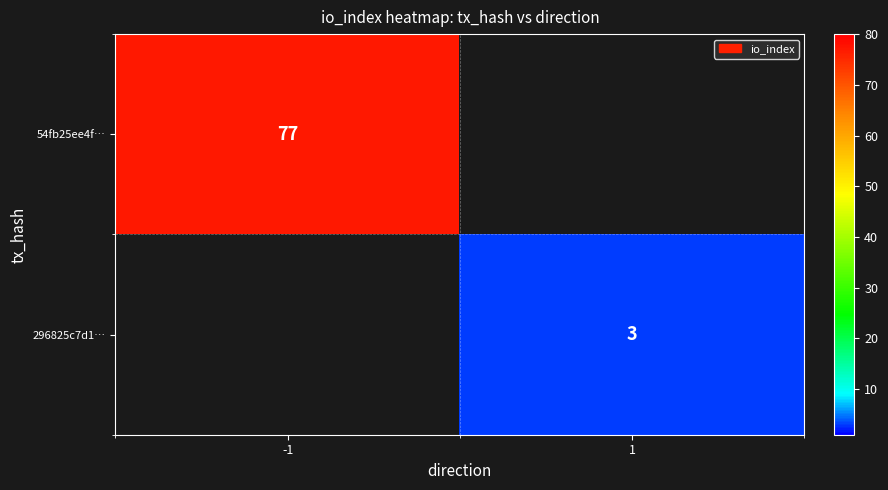

Is it true that 296825c7d1… equals 3 at 1?

True